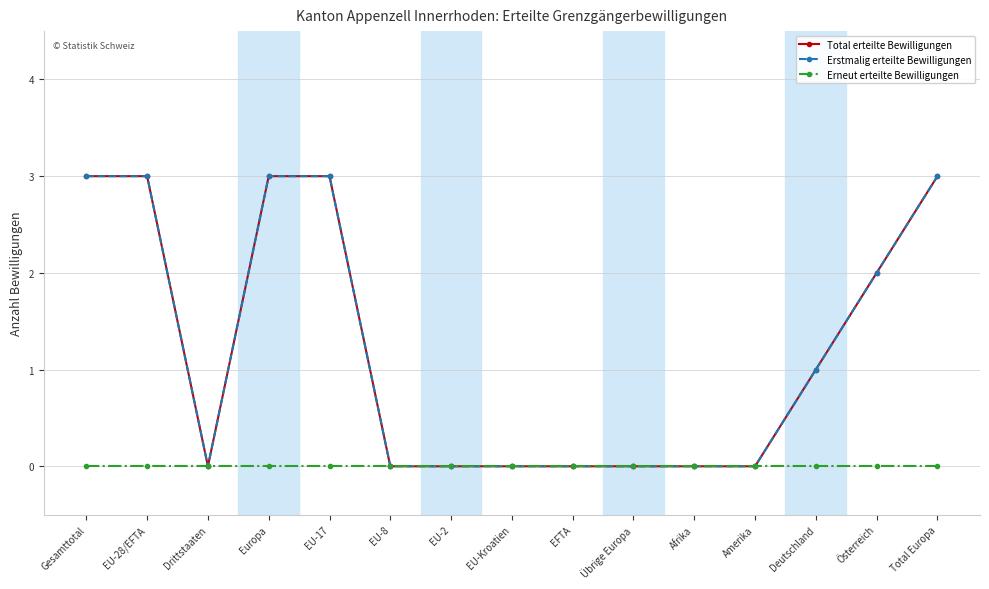

Which has a higher value, EU-28/EFTA or EU-17?

EU-28/EFTA